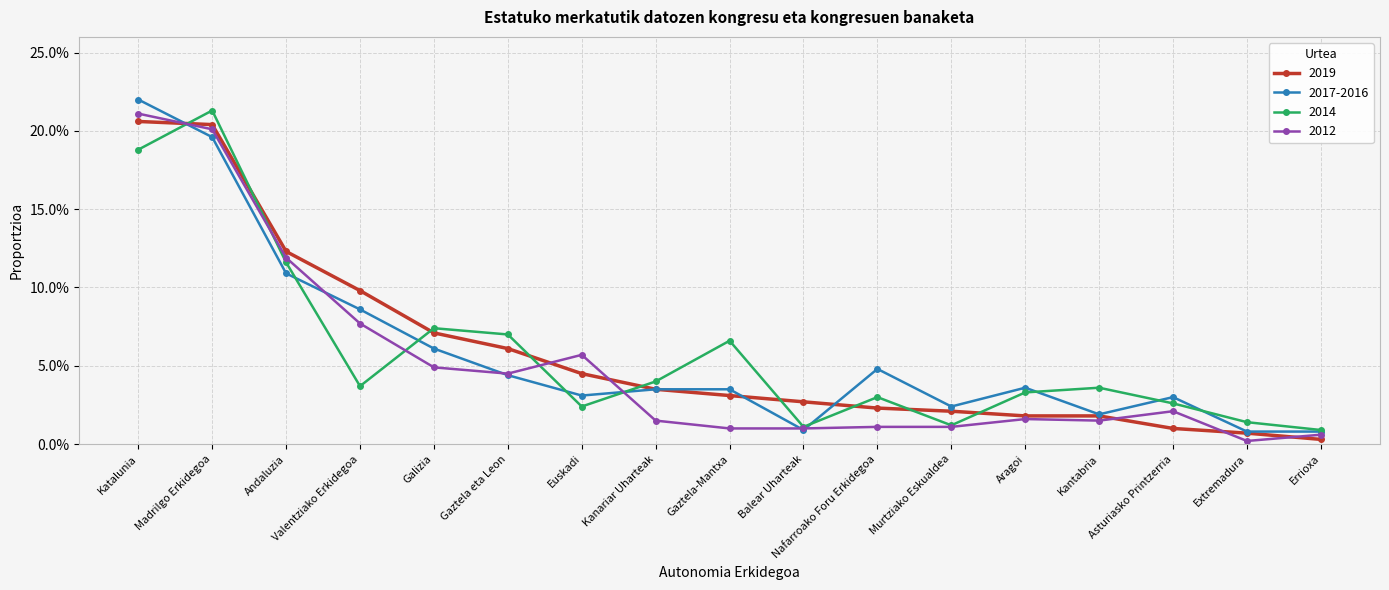

How many intersections are there between 2012 and 2017-2016?

6